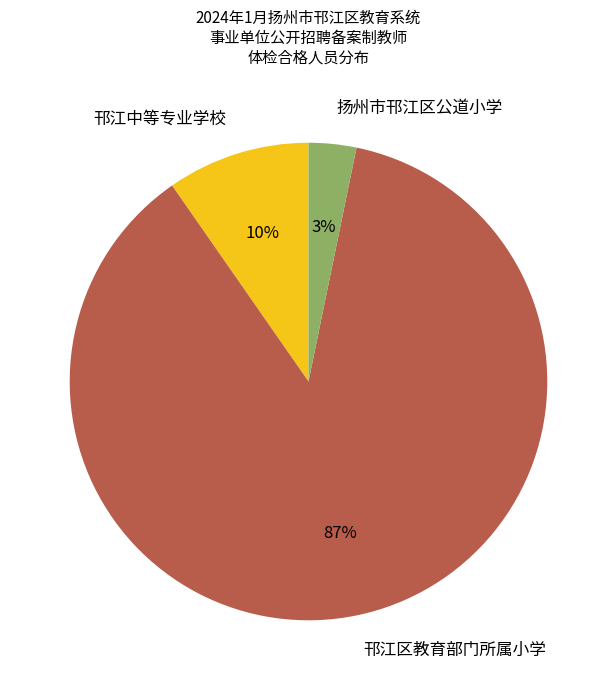

What percentage is the 邗江区教育部门所属小学 slice, to the nearest percent?

87%